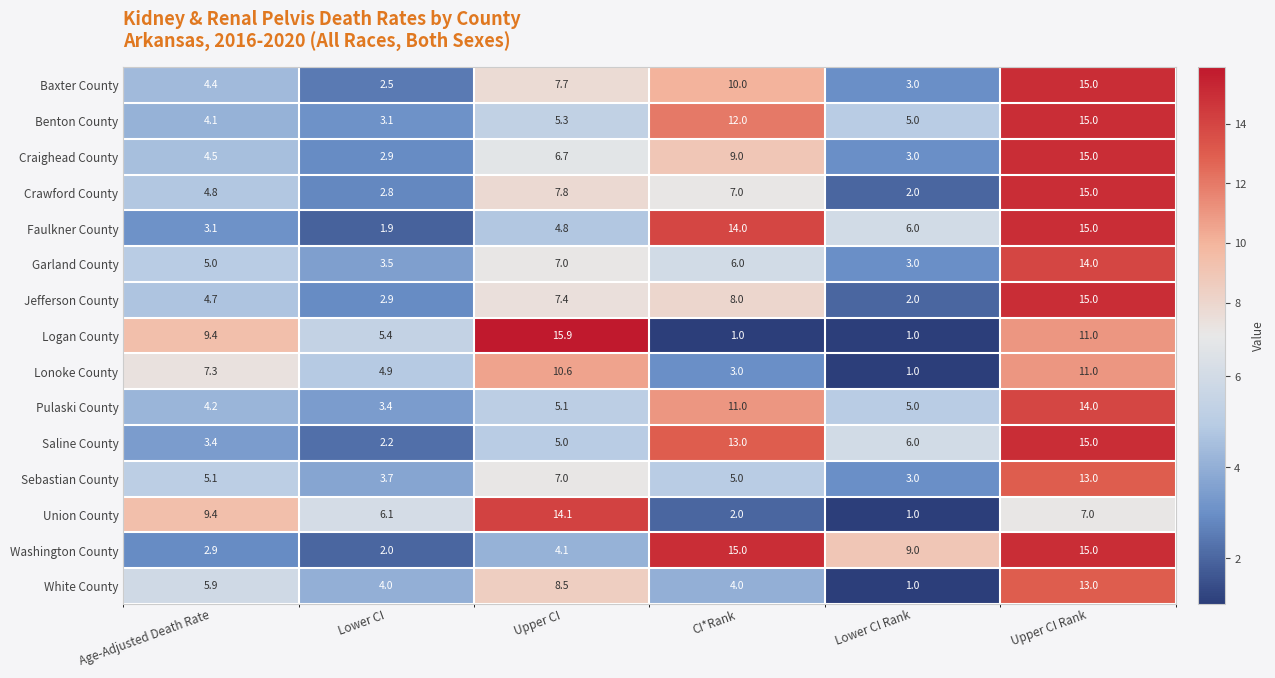

At which label does Garland County reach its minimum?

Lower CI Rank